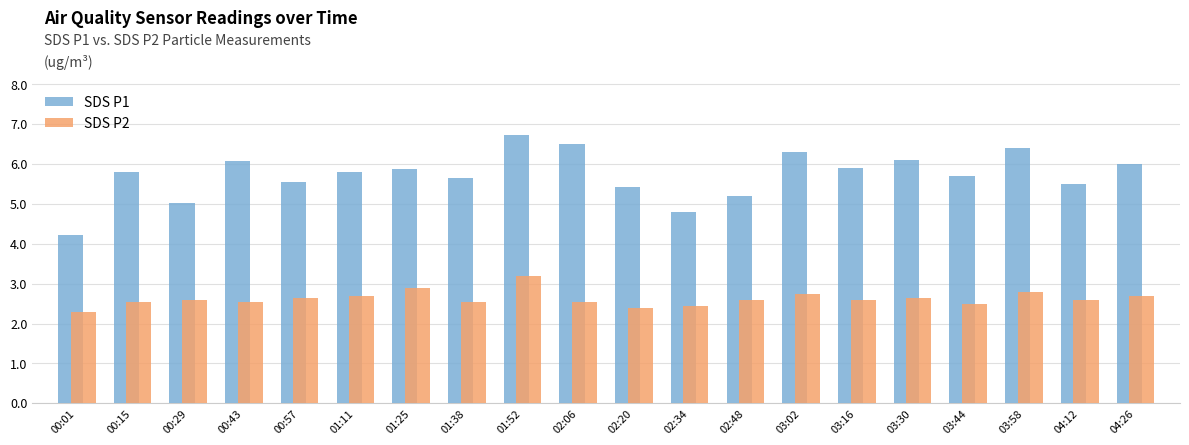

The value of SDS P1 at 01:25 is 3.8. True or false?

False